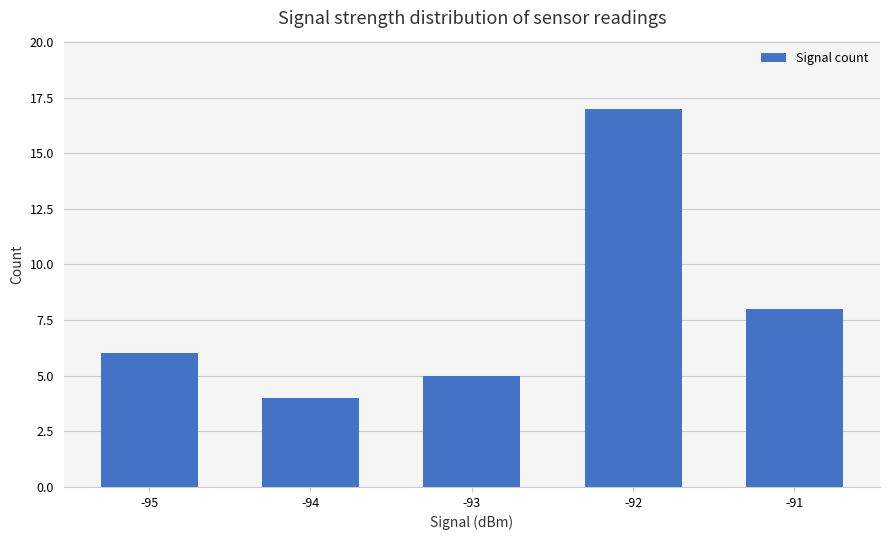

What is the difference between the values at -95 and -94?

2